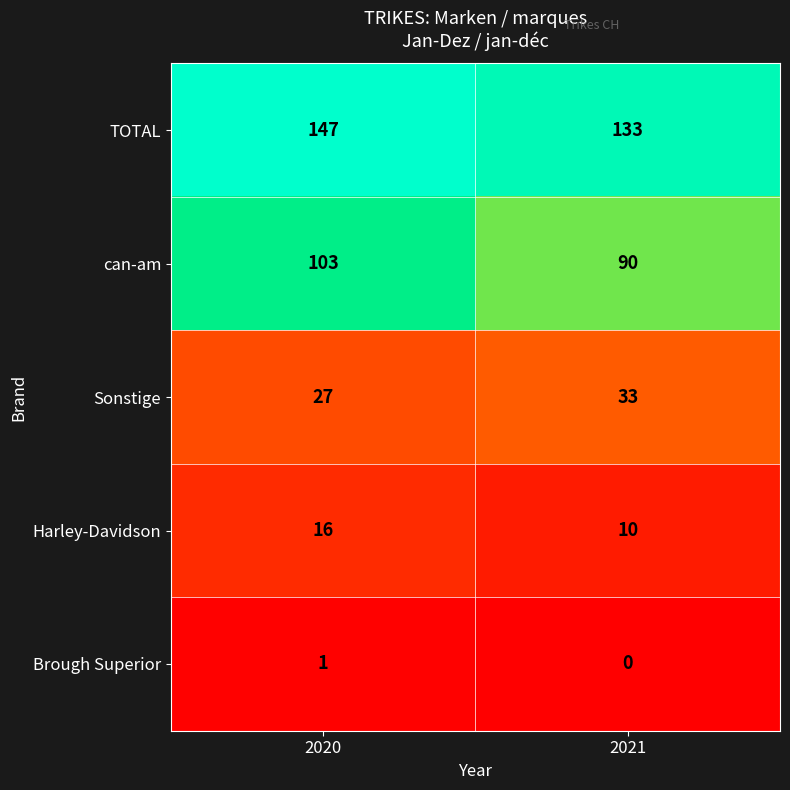

Rank the series by their maximum value, from lowest to highest.

Brough Superior, Harley-Davidson, Sonstige, can-am, TOTAL